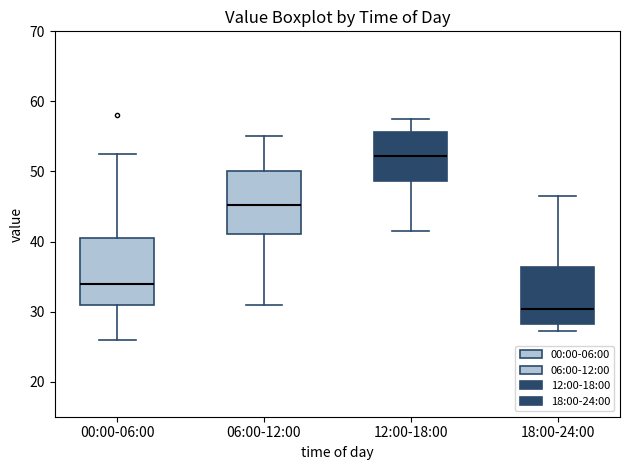

Reading left to right, transcribe this box plot: for each box, give where its median line is, the range the box spans, and where its two whiskers end, as read against the y-axis. The values are not printed on the chart, so give them approximately, as read against the axis.

00:00-06:00: median 34, box 31 to 41, whiskers 26 to 53
06:00-12:00: median 45, box 41 to 50, whiskers 31 to 55
12:00-18:00: median 52, box 49 to 56, whiskers 42 to 58
18:00-24:00: median 30, box 28 to 36, whiskers 27 to 47